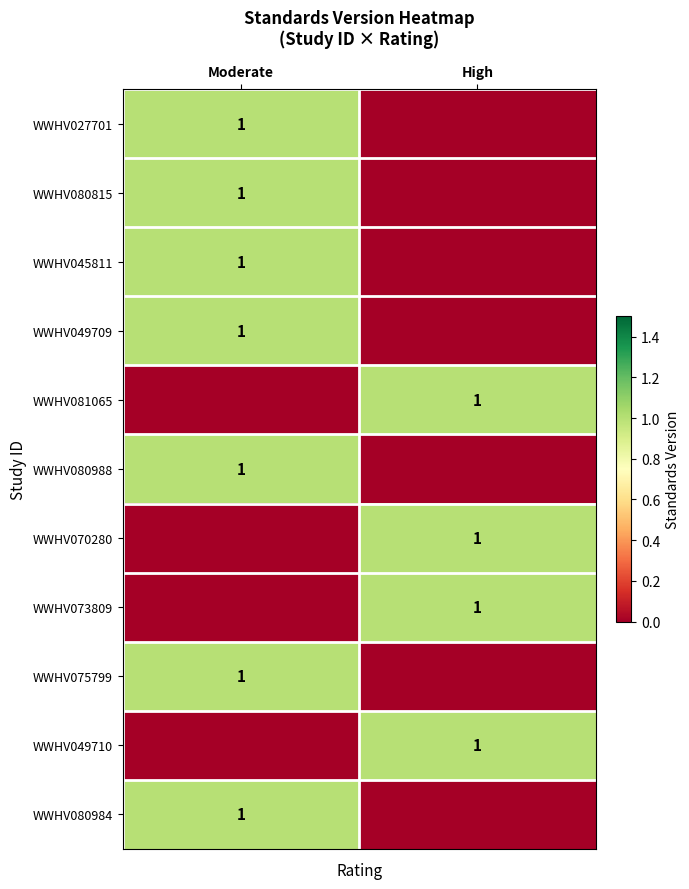

The value of WWHV049710 at High is 0. True or false?

False